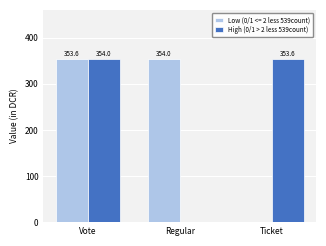

The High (0/1 > 2 less 539count) series shows 0.0 at Regular. True or false?

True